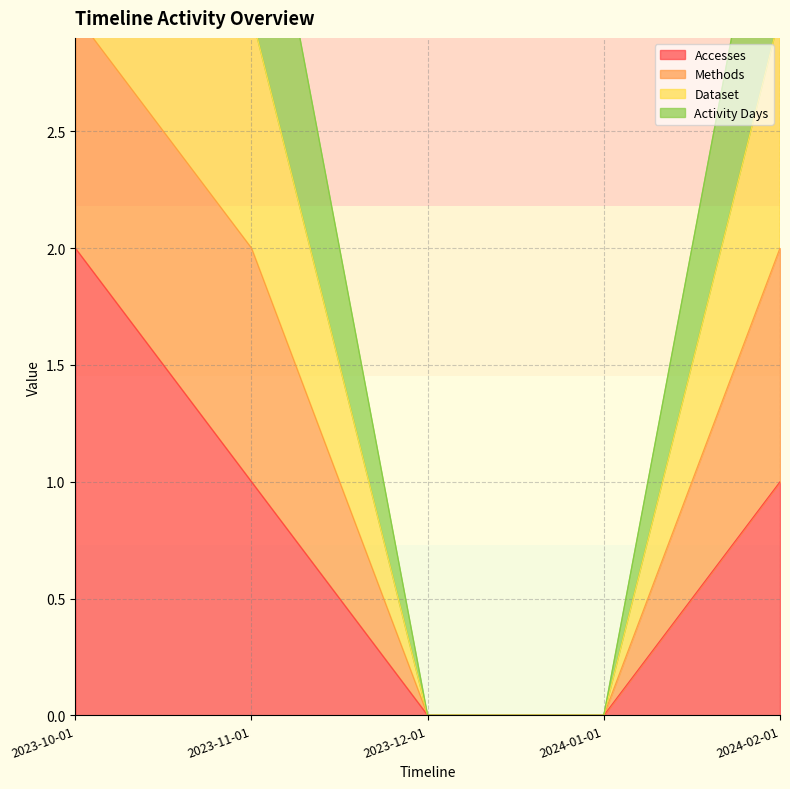

The value of Accesses at 2023-12-01 is 0. True or false?

True